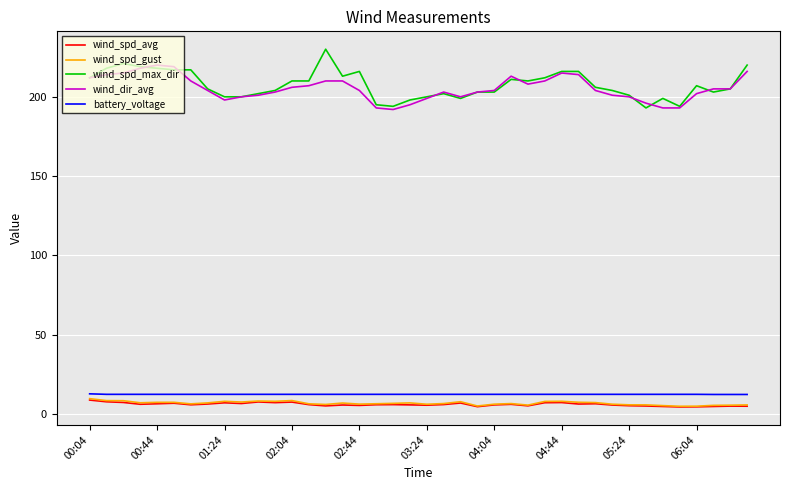

What is the highest value of the wind_spd_max_dir series?

230.0